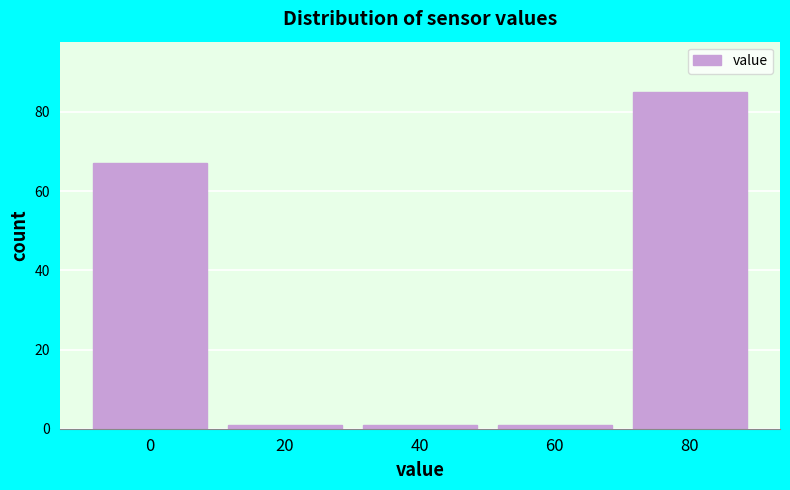

Reading left to right, extract all data points from this chart.

67	1	1	1	85